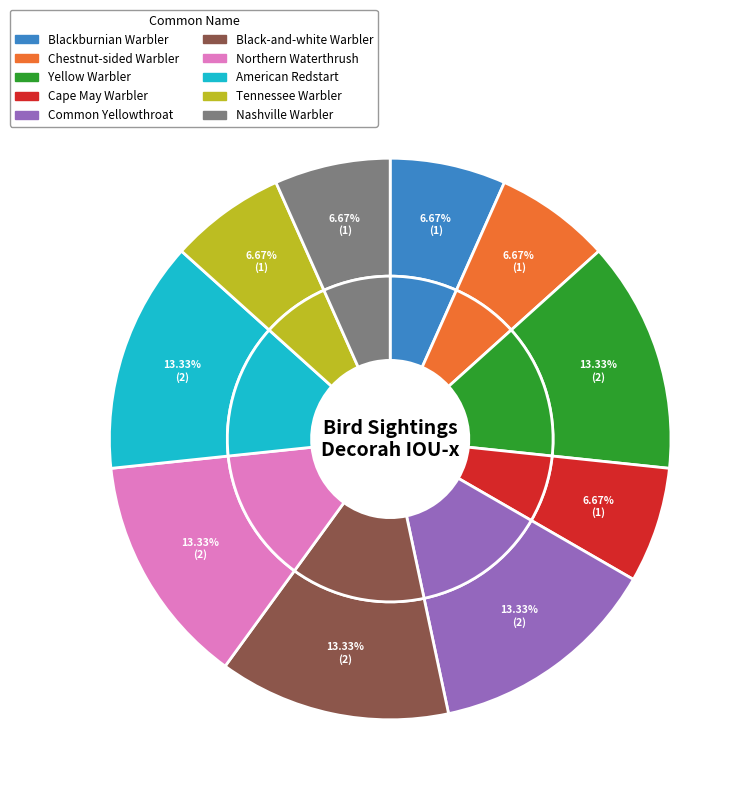

What is the smallest slice in the pie chart?

Blackburnian Warbler